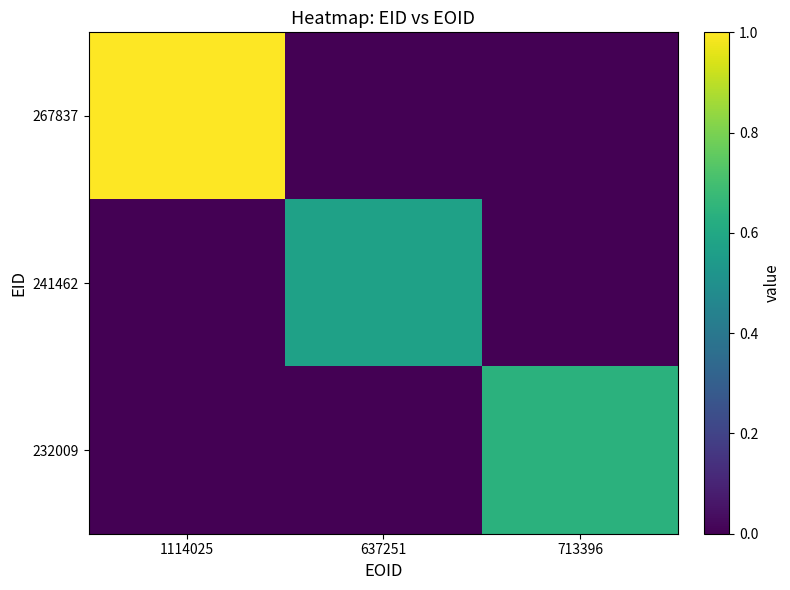

Reading left to right, transcribe all the data shown in this chart.

267837: 1114025=1.0	637251=0.0	713396=0.0
241462: 1114025=0.0	637251=0.6	713396=0.0
232009: 1114025=0.0	637251=0.0	713396=0.6